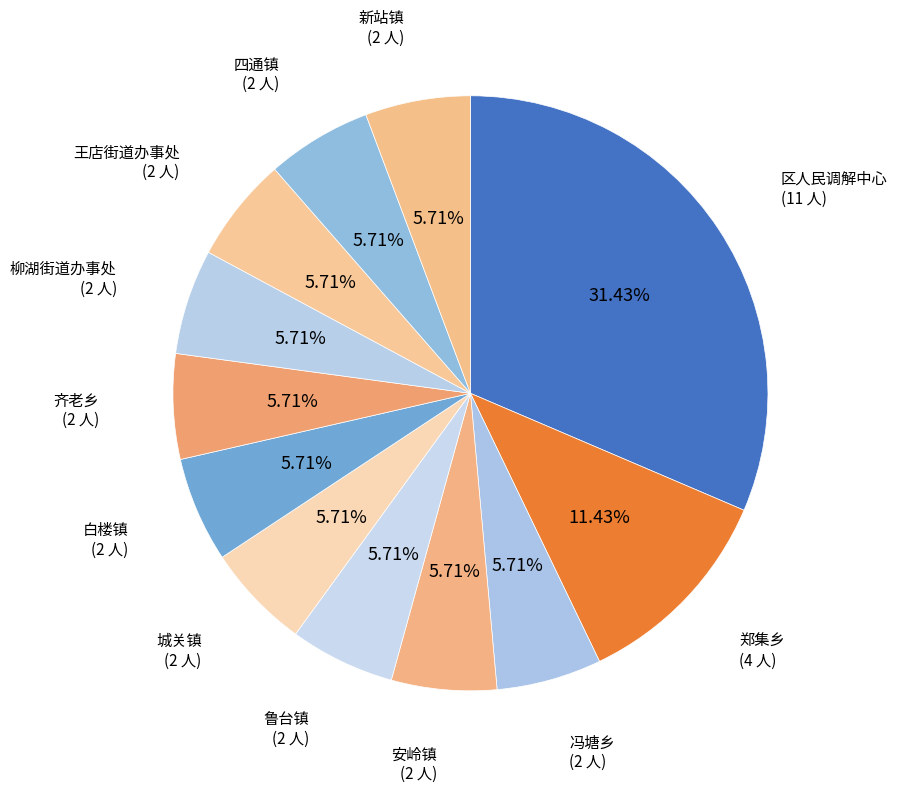

Which slice is the smallest?

冯塘乡